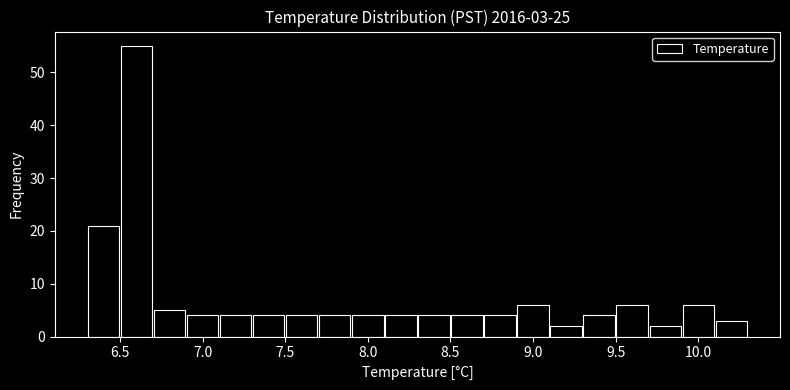

Over which range of the x-axis is the bar tallest?

6.5 to 6.7